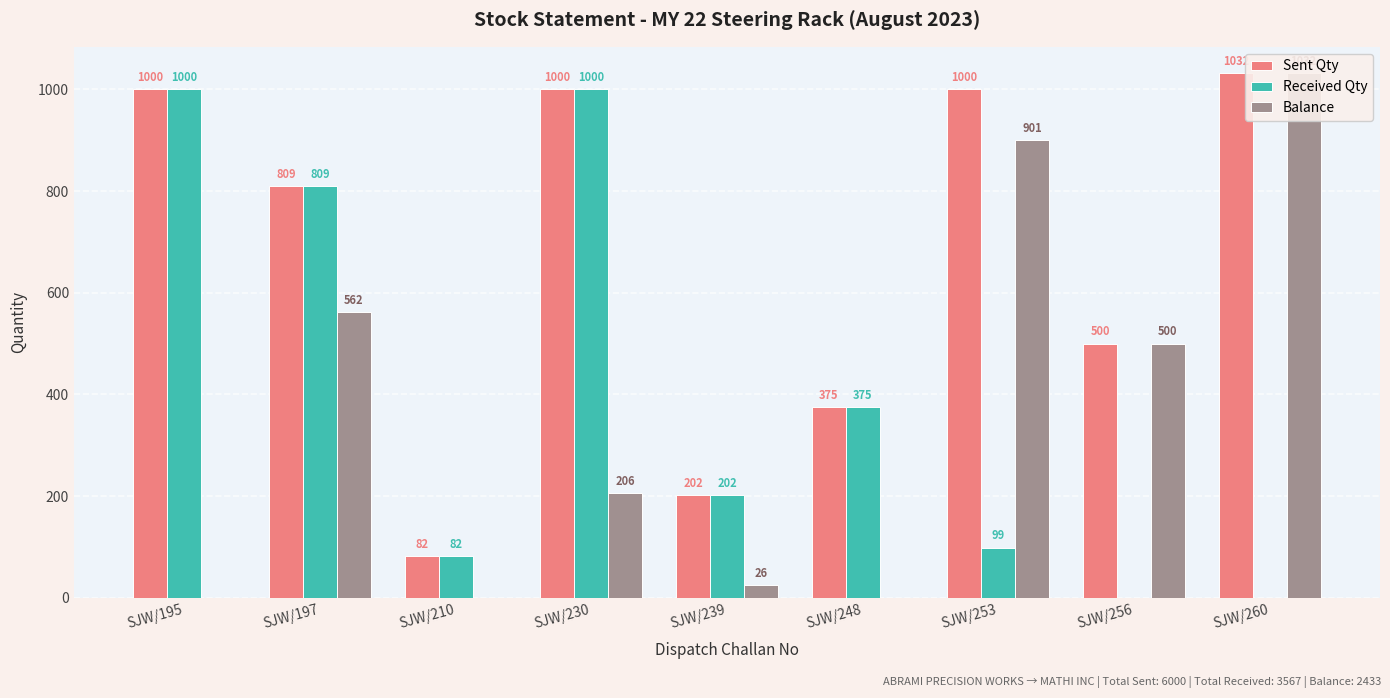

The Sent Qty series shows 534 at SJW/260. True or false?

False